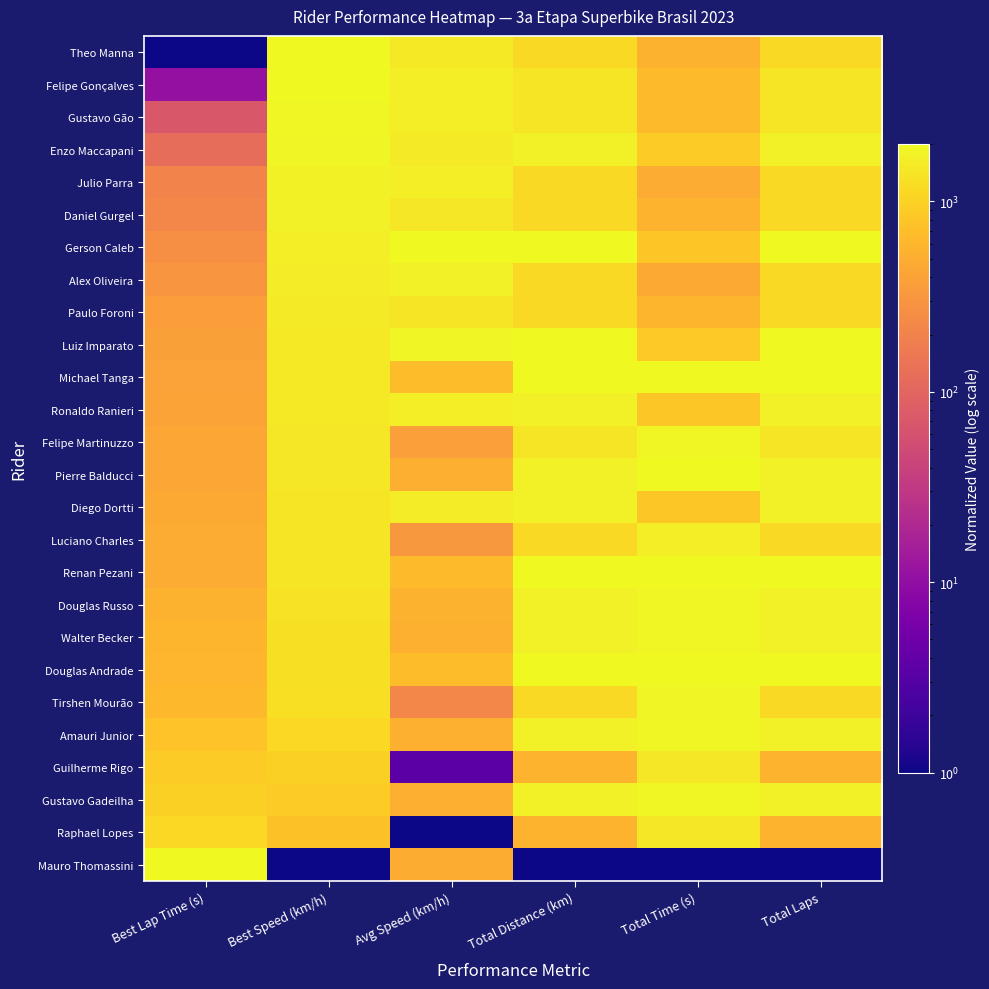

How many data points does each series have?

6